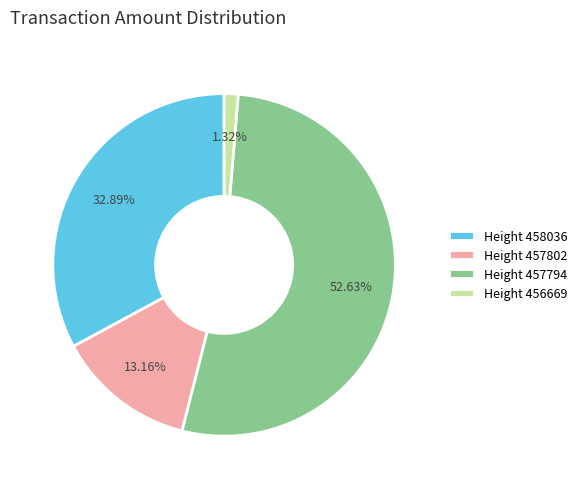

What percentage is the Height 457794 slice, to the nearest percent?

53%